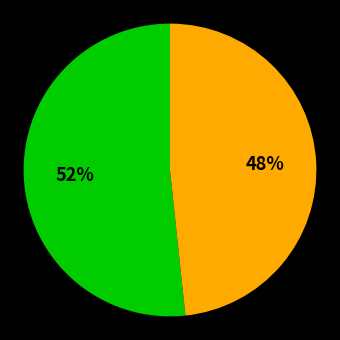

Does any single category account for the majority?

Yes